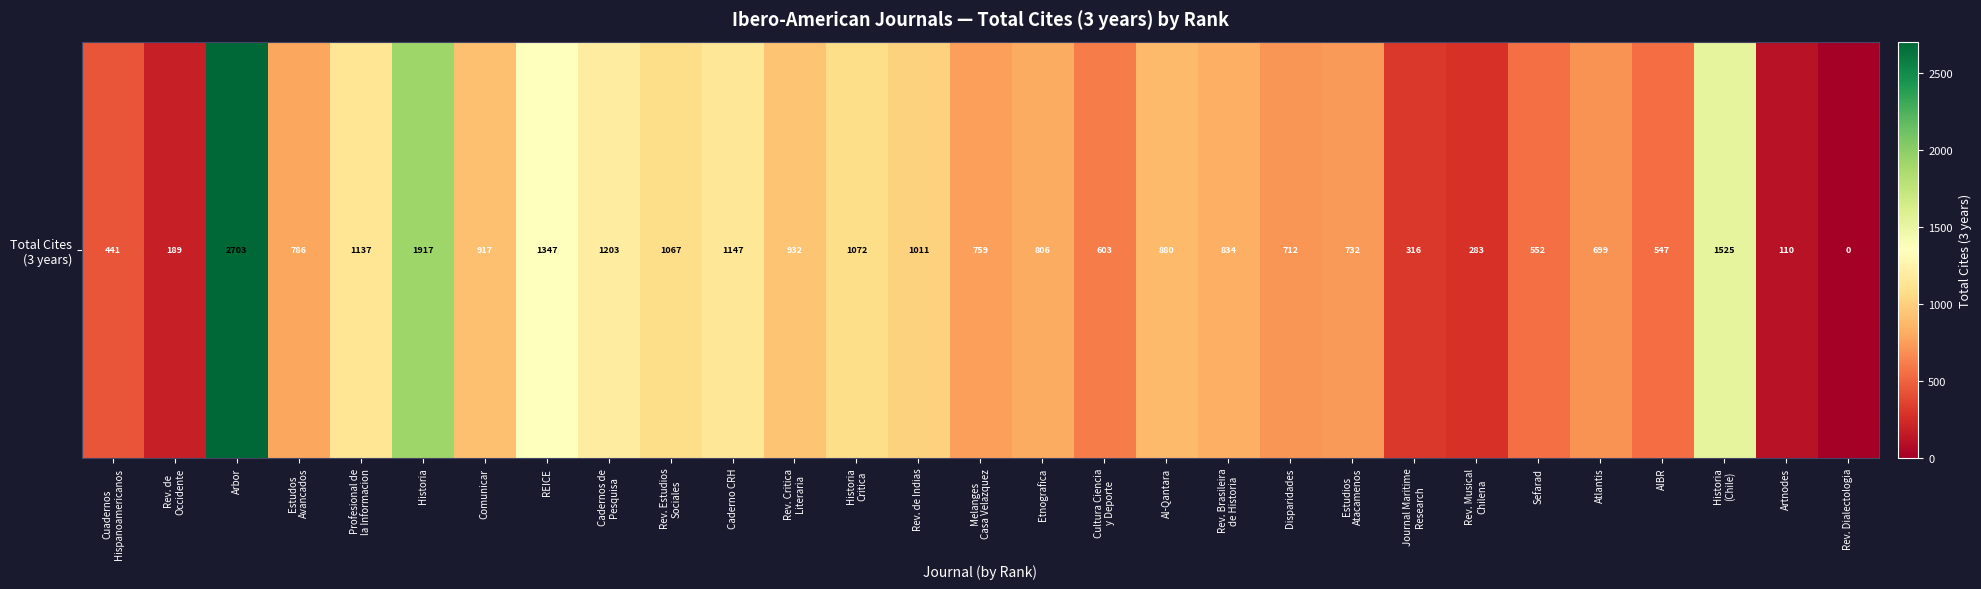

What value does the data have at Cultura Ciencia
y Deporte, to the nearest 50?

600